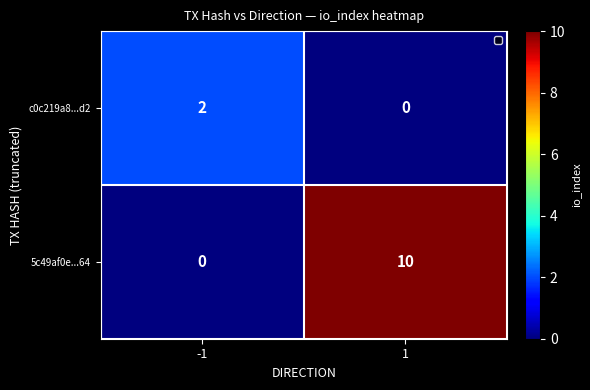

What is the greatest value displayed?

10